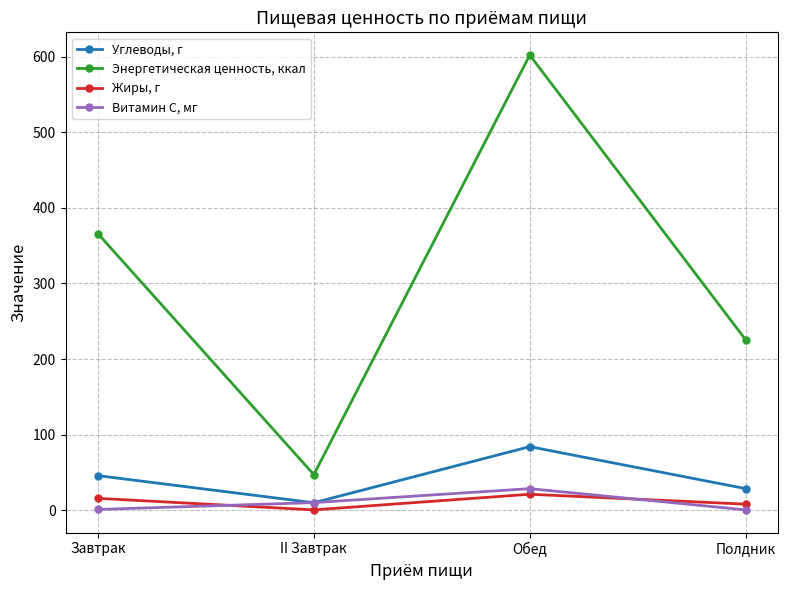

How many data points in Углеводы, г are above 45?

2